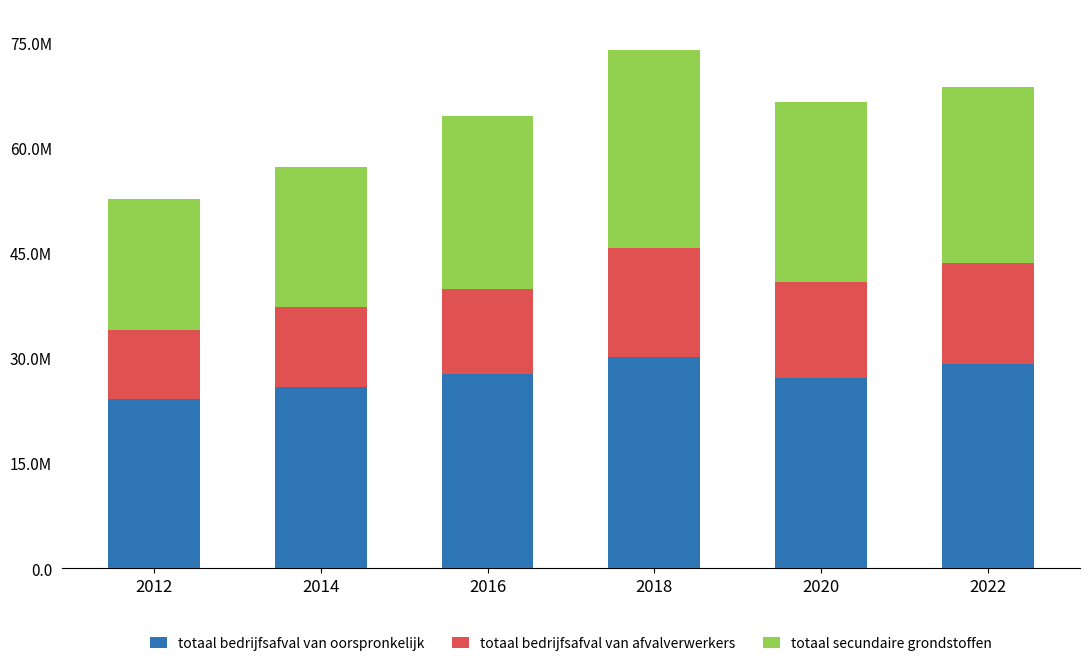

Between 2020 and 2016, which is larger?

2016